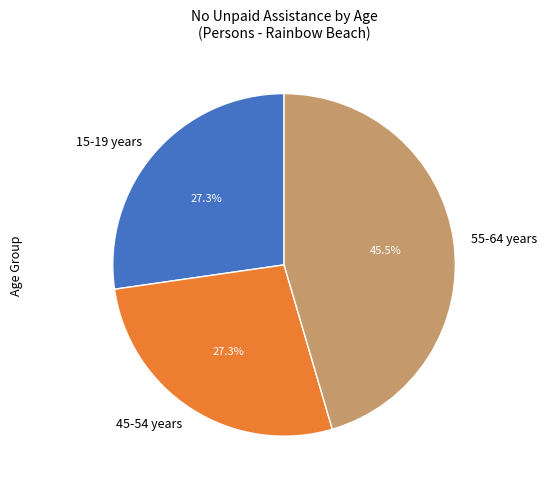

Does 15-19 years represent more than half of the total?

No